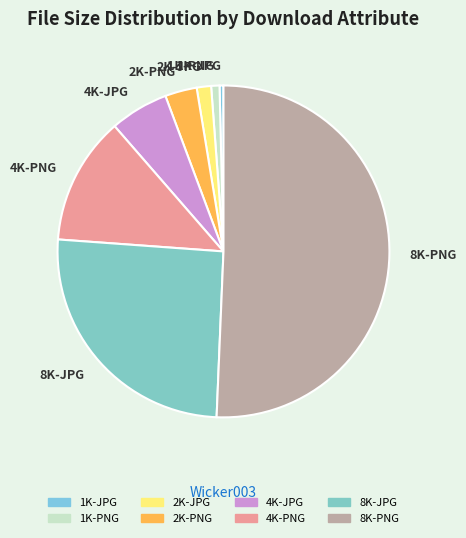

Combined, do 2K-PNG and 8K-PNG account for over 50%?

Yes